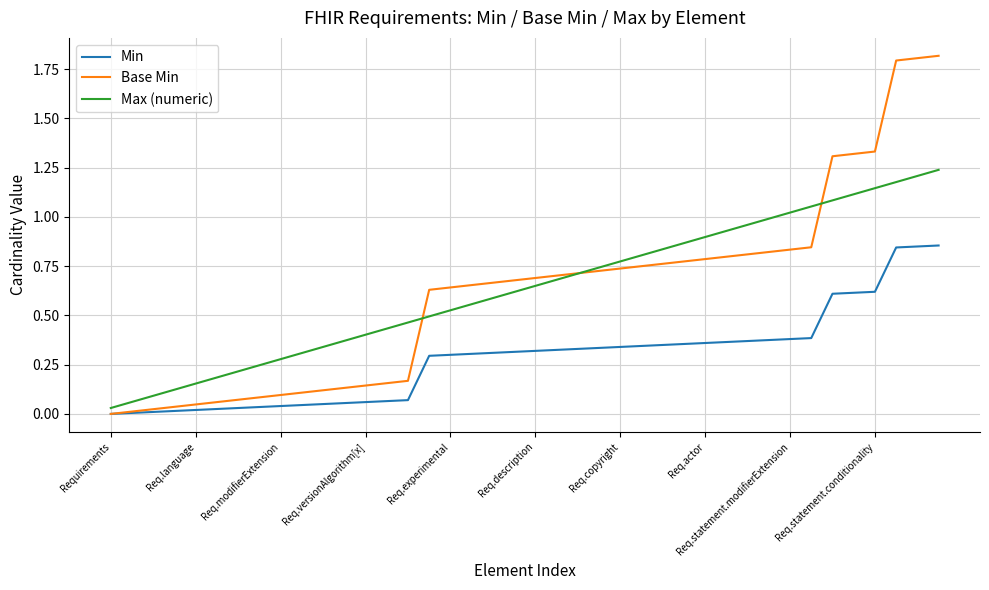

Rank the series by their maximum value, from highest to lowest.

Base Min, Max (numeric), Min